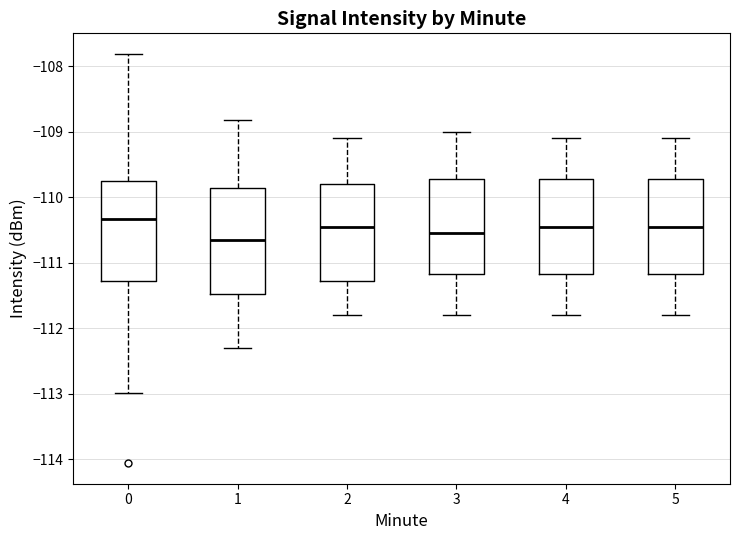

Reading left to right, read every box against the y-axis: the position of its median line, the range the box covers, and the ends of its whiskers. The values are not printed on the chart, so give them approximately, as read against the axis.

0: median -110.3, box -111.3 to -109.7, whiskers -113.0 to -107.8
1: median -110.6, box -111.5 to -109.9, whiskers -112.3 to -108.8
2: median -110.4, box -111.3 to -109.8, whiskers -111.8 to -109.1
3: median -110.5, box -111.2 to -109.7, whiskers -111.8 to -109.0
4: median -110.4, box -111.2 to -109.7, whiskers -111.8 to -109.1
5: median -110.4, box -111.2 to -109.7, whiskers -111.8 to -109.1